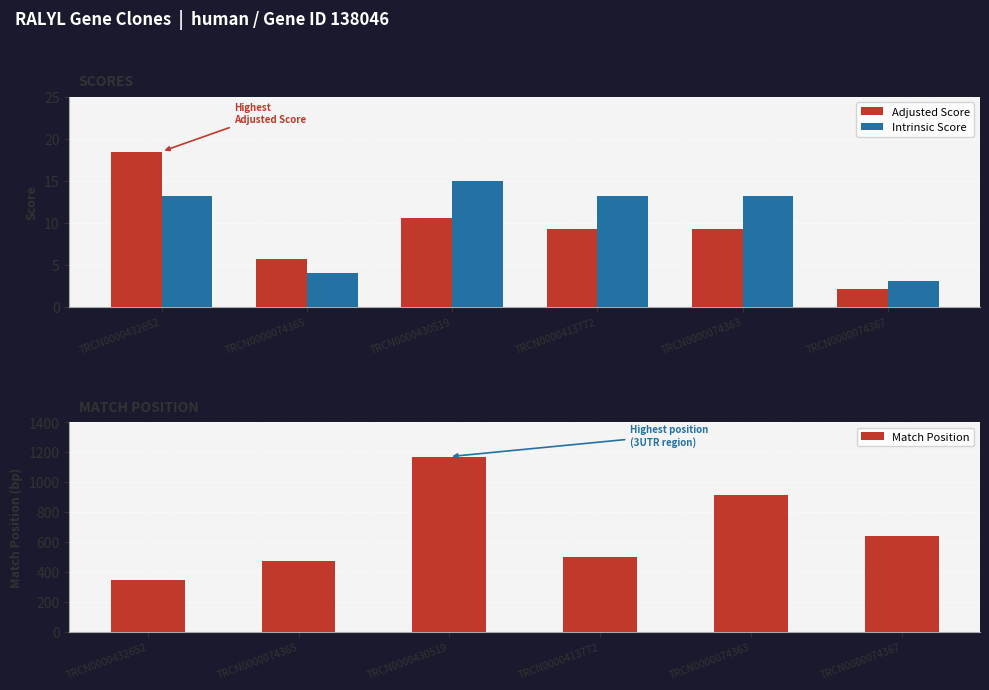

Rank the categories by Match Position value from highest to lowest.

TRCN0000430519, TRCN0000074363, TRCN0000074367, TRCN0000413772, TRCN0000074365, TRCN0000432652